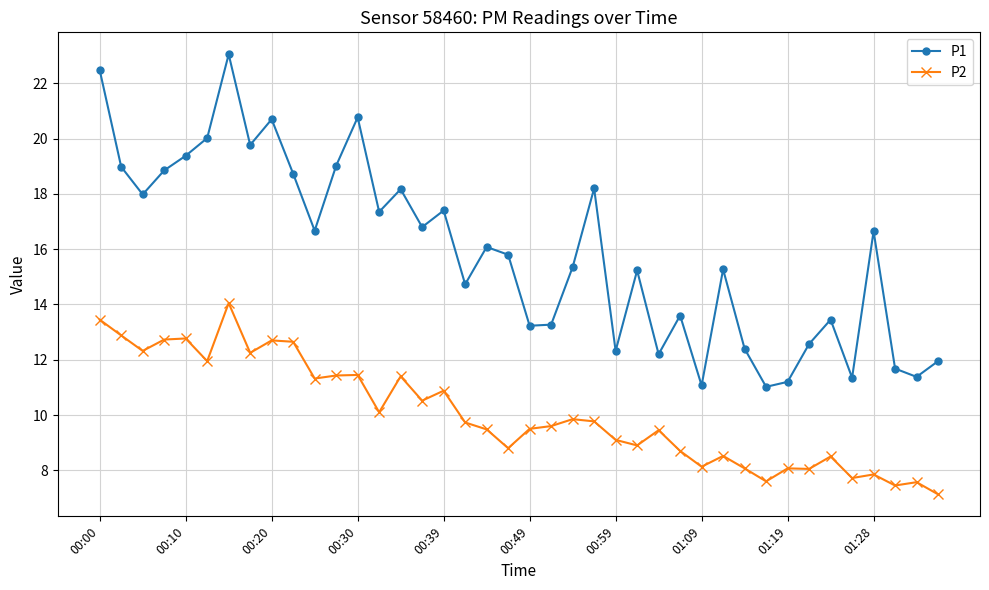

Which series has the largest total across all categories?

P1